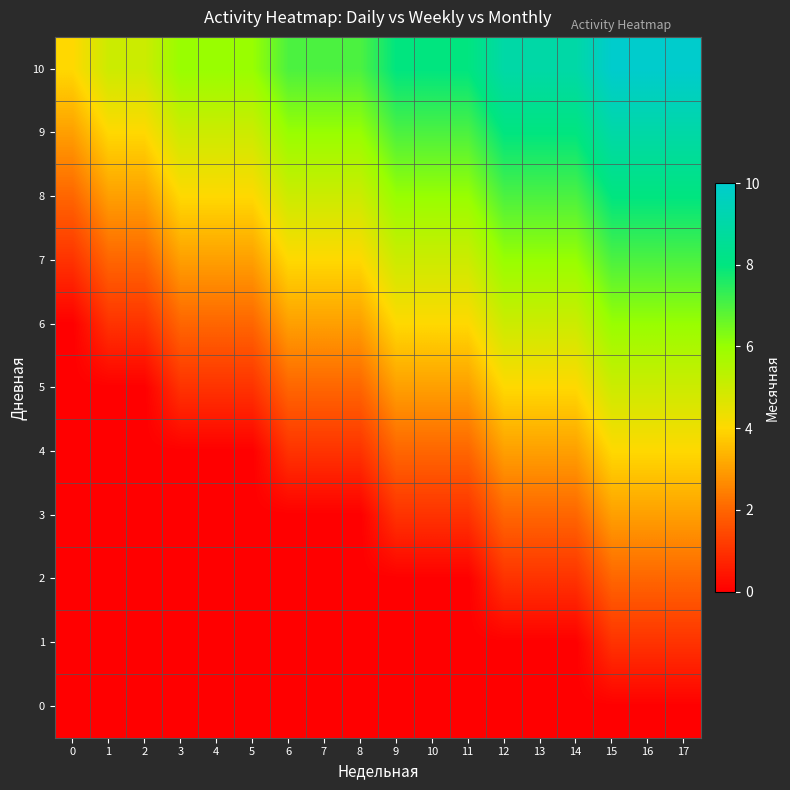

Rank the series by their maximum value, from highest to lowest.

10, 9, 8, 7, 6, 5, 4, 3, 2, 1, 0